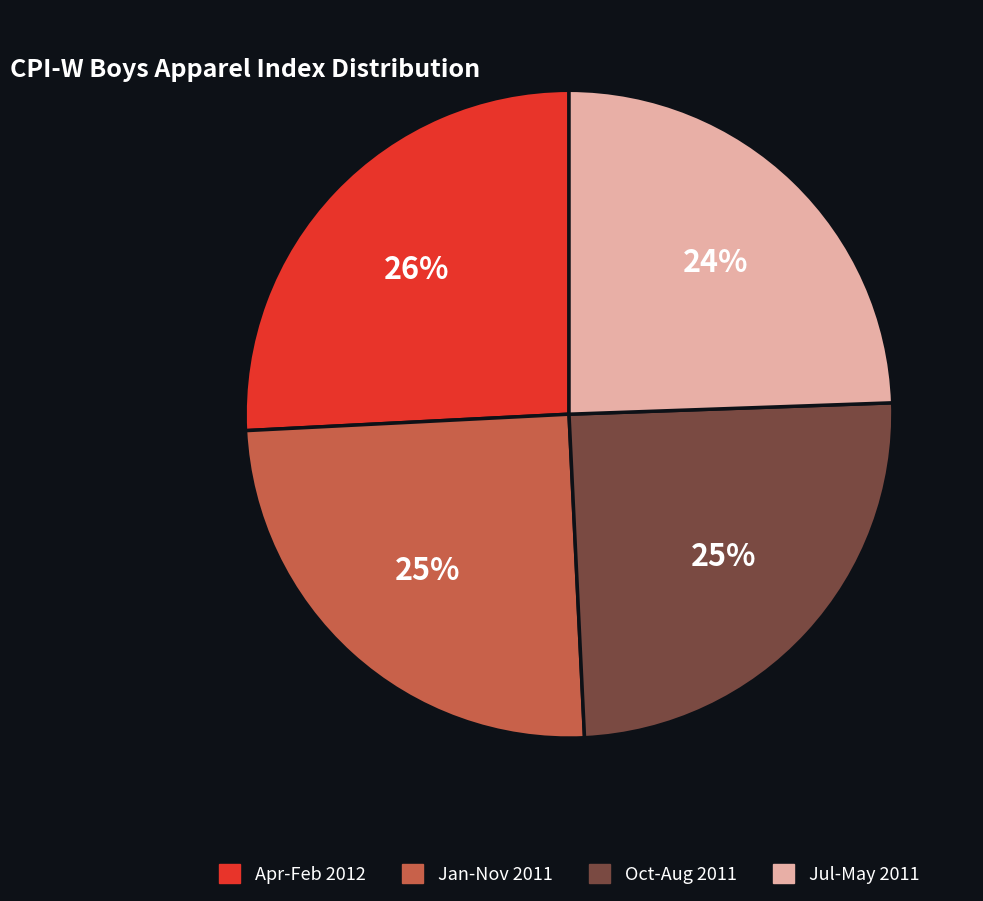

To the nearest percent, what is the average slice percentage?

25%